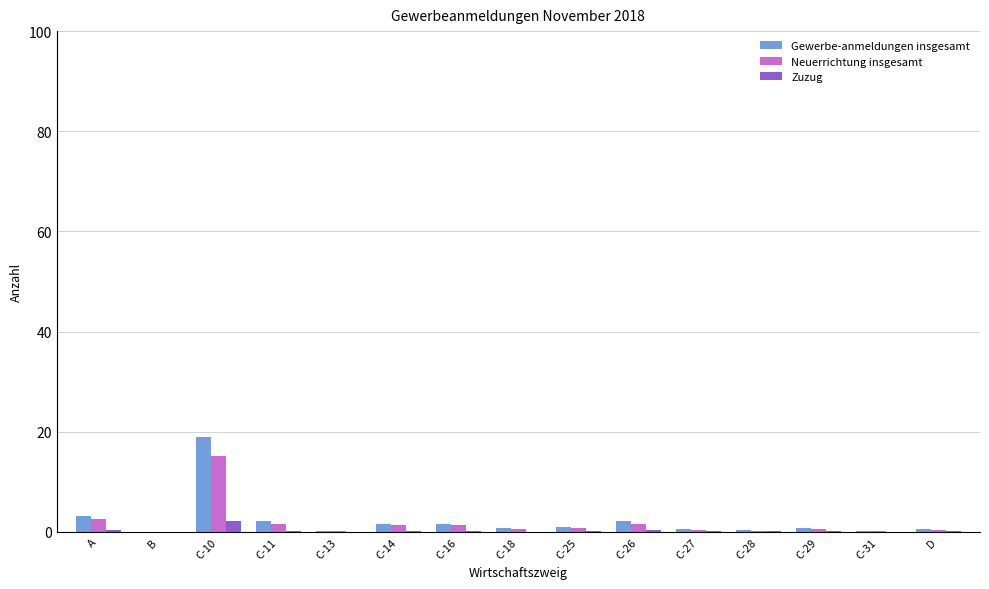

What is the sum of all Gewerbe-anmeldungen insgesamt values?

33.7